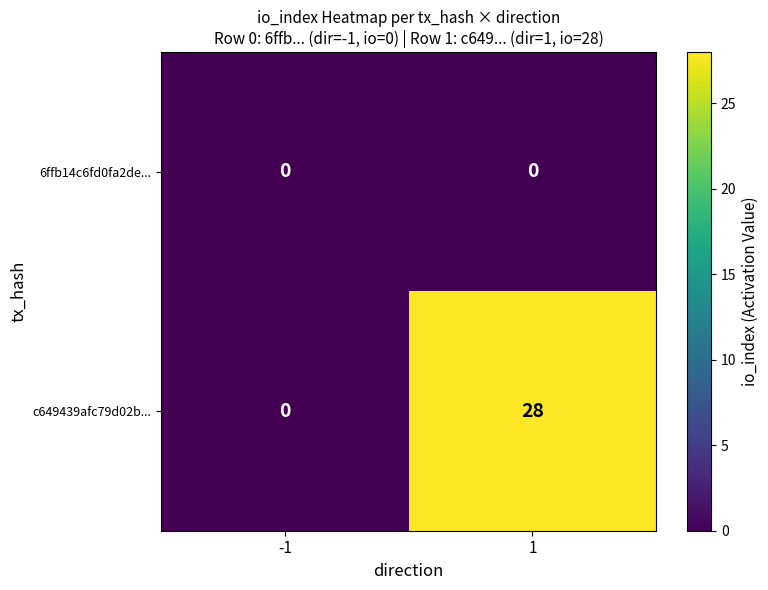

Which series has the largest total across all categories?

c649439afc79d02b...